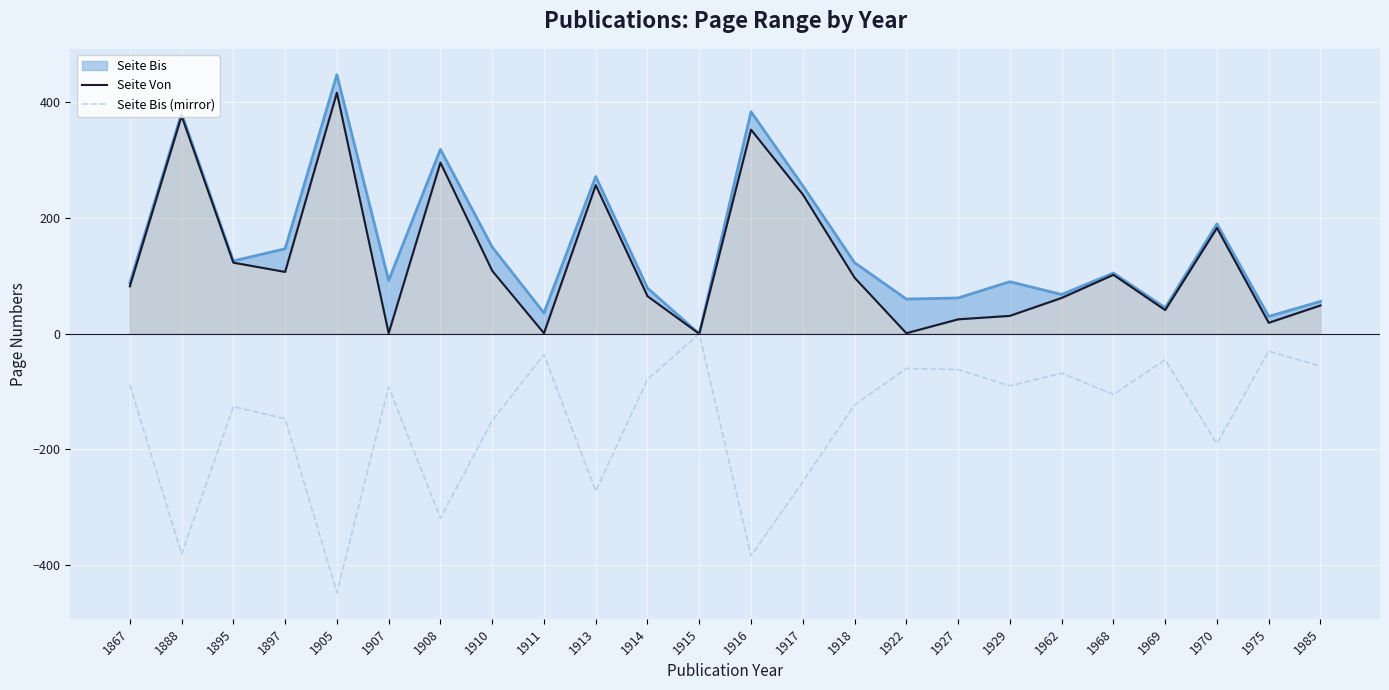

At which category is the sum across all series the highest?

1915